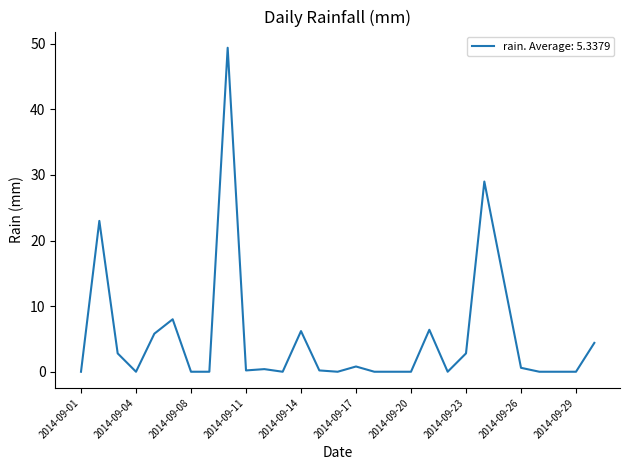

What is the difference between the maximum and minimum values?

49.4